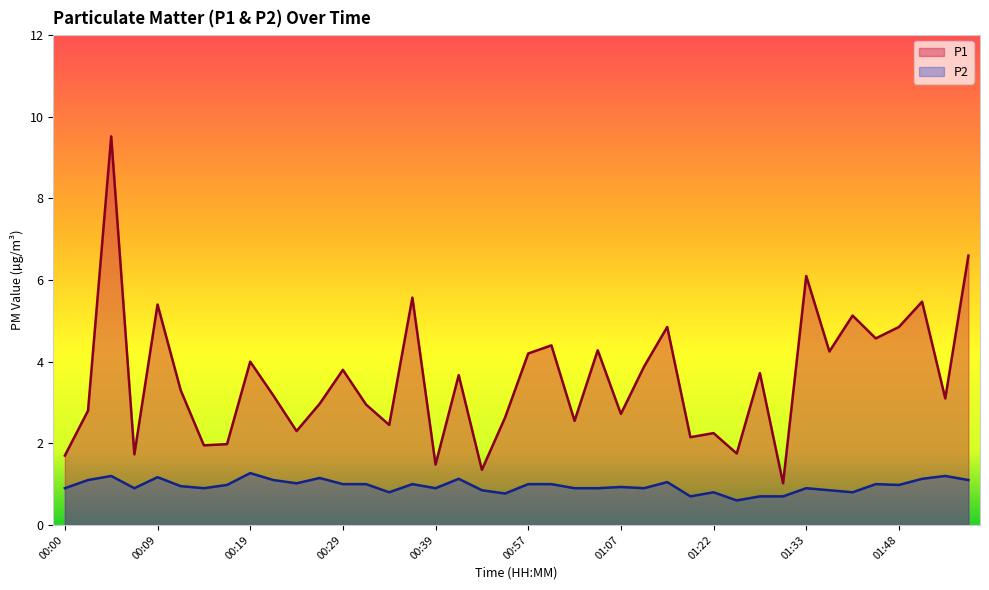

Between 00:12 and 00:39, which is larger?

00:12